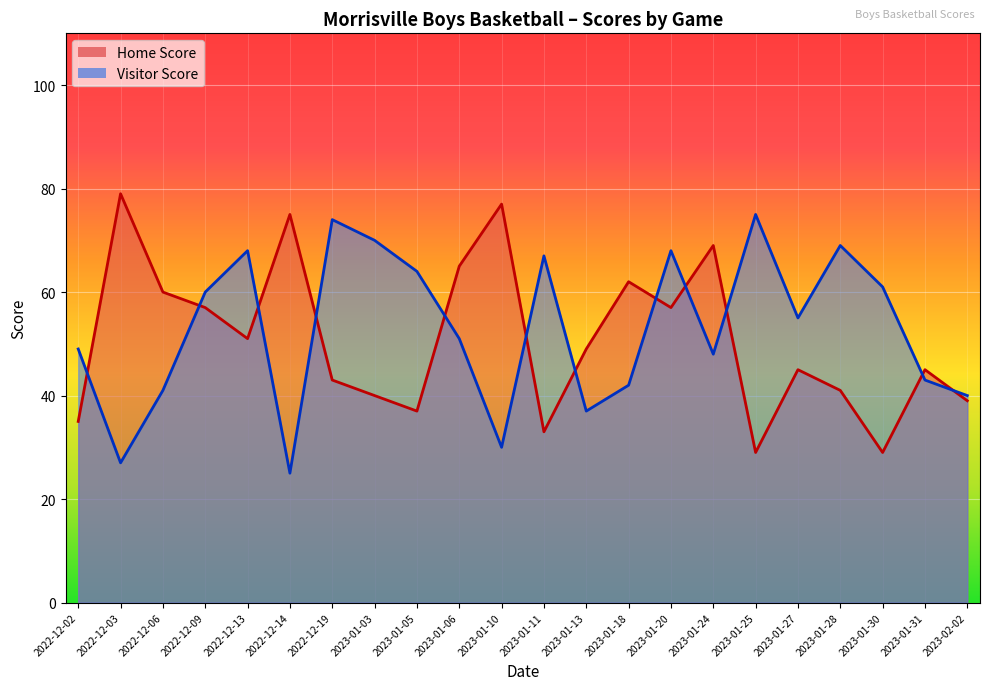

The value of Visitor Score at 2023-01-05 is 96. True or false?

False